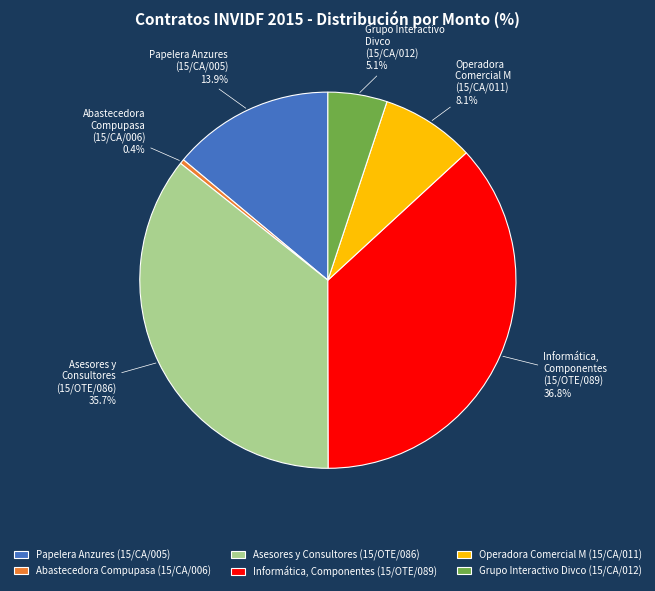

Which slice is the largest?

Informática, Componentes (15/OTE/089)